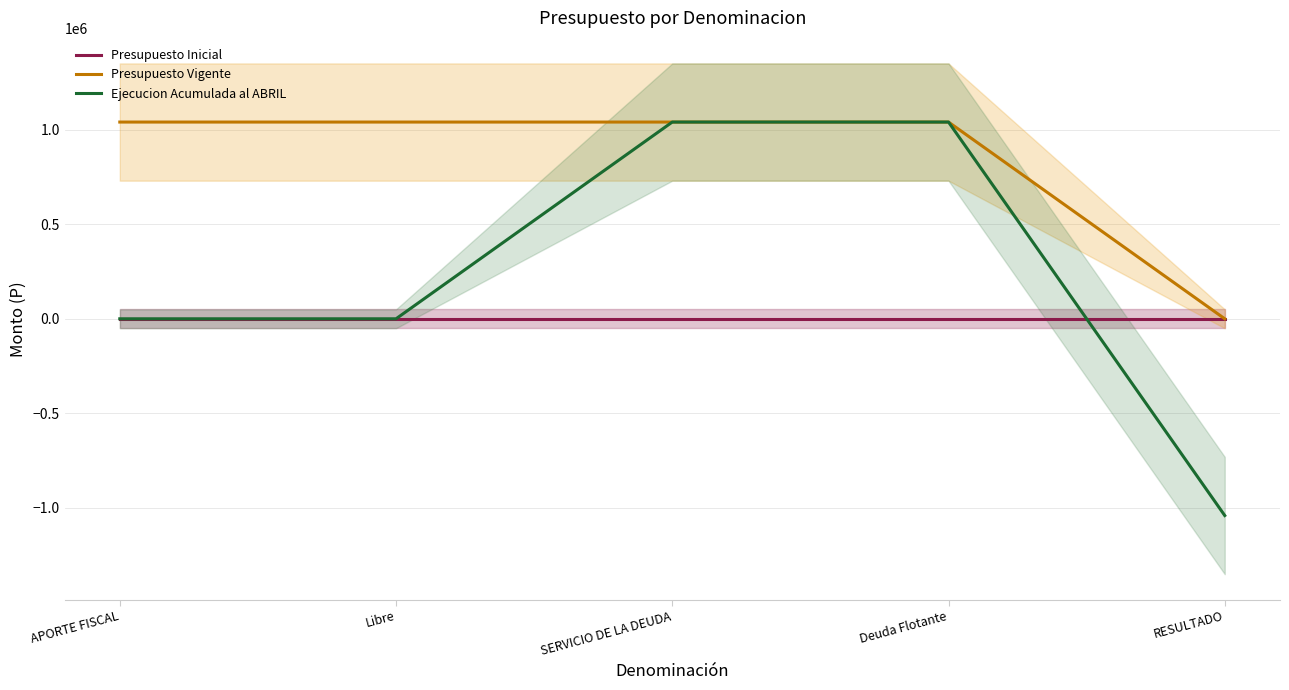

How many lines are shown in the chart?

3